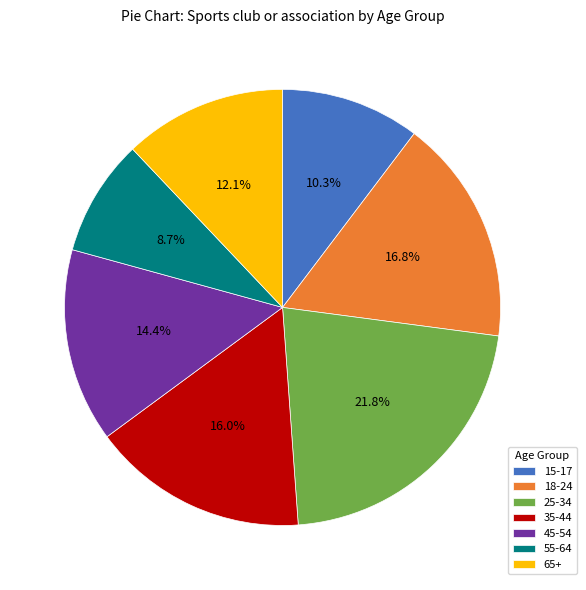

Between 55-64 and 35-44, which is larger?

35-44